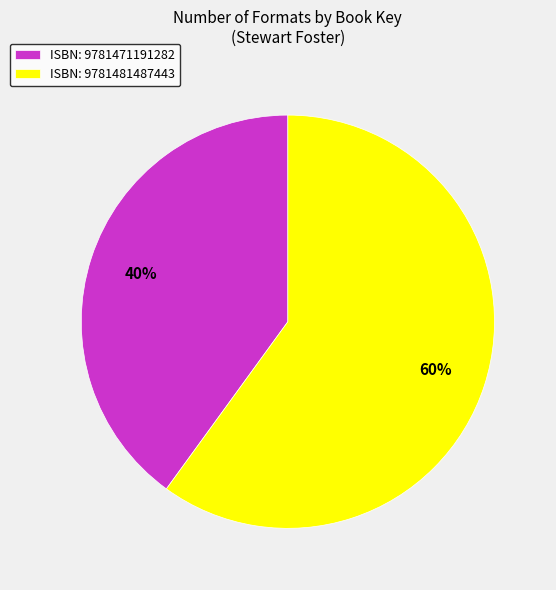

Does ISBN: 9781481487443 account for over 50% of the chart?

Yes